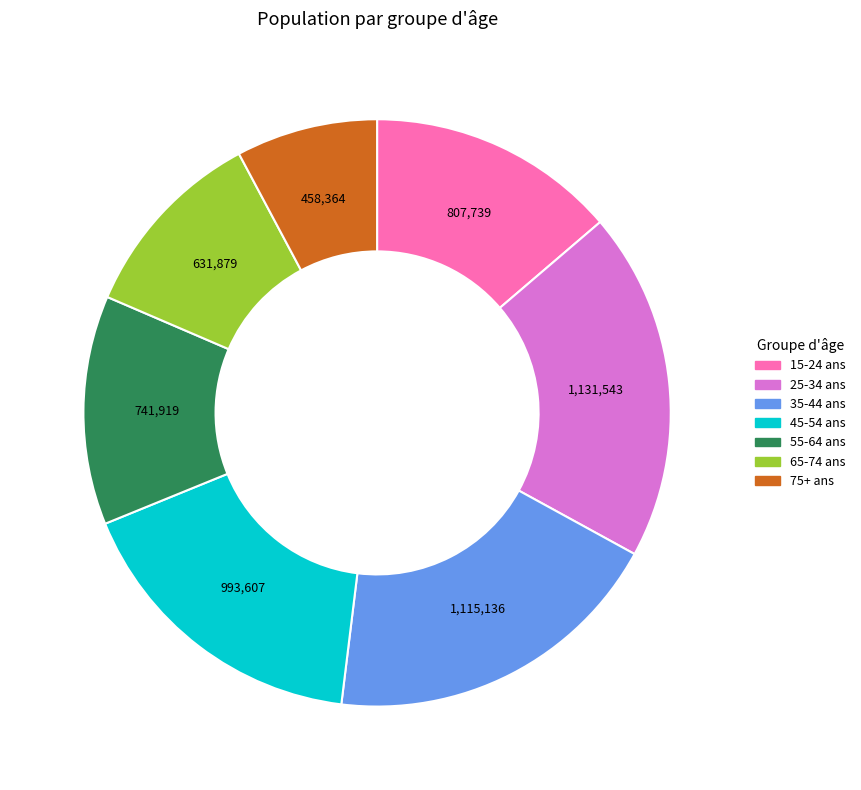

Is there a majority slice in this chart?

No